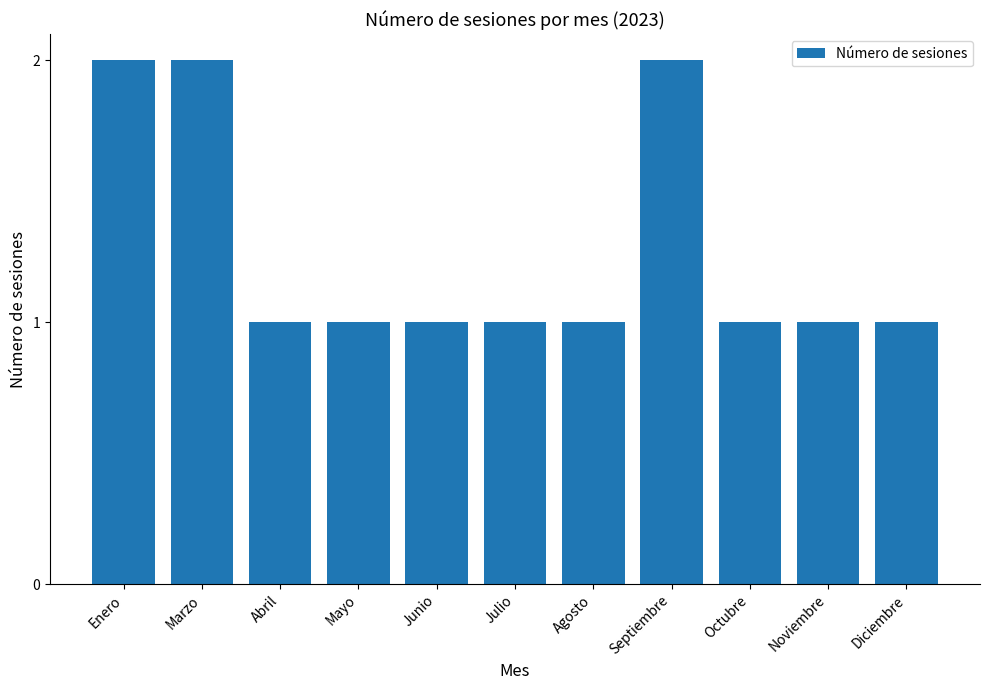

Reading left to right, what are all the values shown in this chart?

Enero=2	Marzo=2	Abril=1	Mayo=1	Junio=1	Julio=1	Agosto=1	Septiembre=2	Octubre=1	Noviembre=1	Diciembre=1